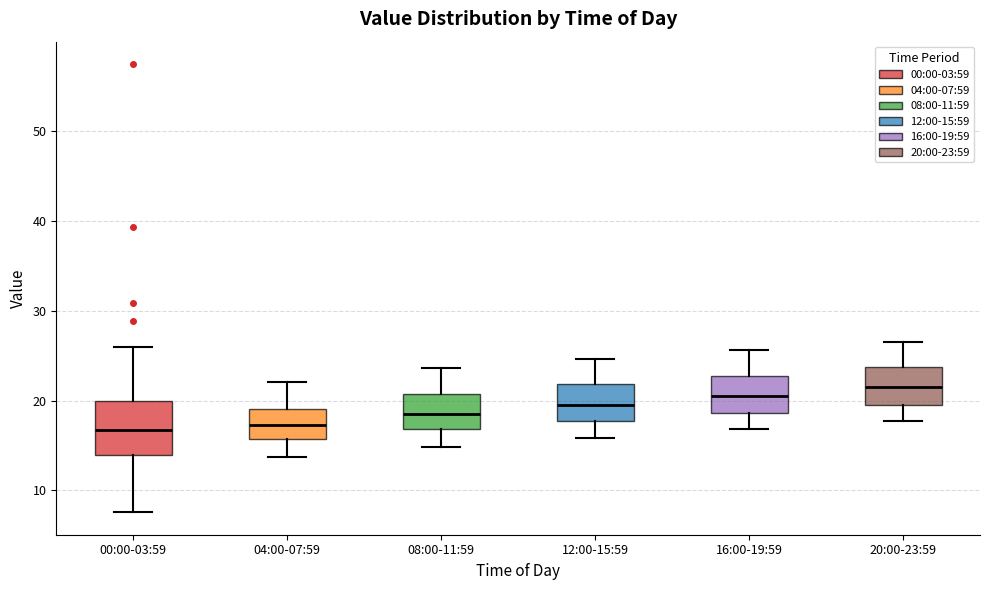

Comparing the boxes themselves (not the whiskers), which one is the tallest?

00:00-03:59